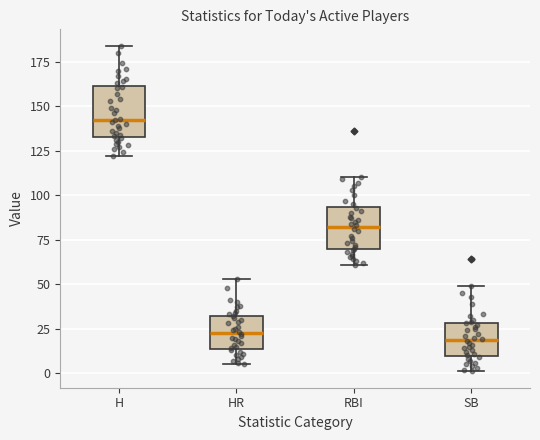

Reading left to right, transcribe this box plot: for each box, give where its median line is, the range the box spans, and where its two whiskers end, as read against the y-axis. The values are not printed on the chart, so give them approximately, as read against the axis.

H: median 145, box 135 to 160, whiskers 120 to 185
HR: median 25, box 15 to 30, whiskers 5 to 55
RBI: median 80, box 70 to 95, whiskers 60 to 110
SB: median 20, box 10 to 30, whiskers 0 to 50